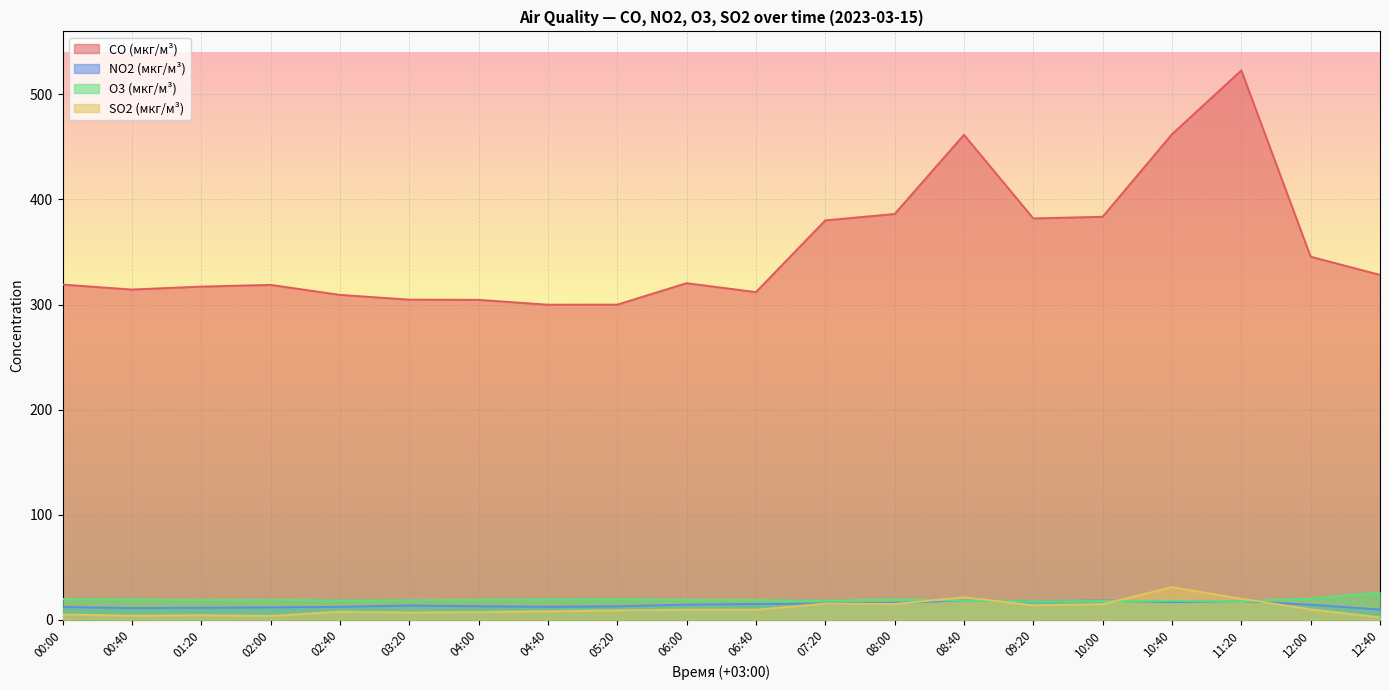

Which series has the largest range (max minus min)?

CO (мкг/м³)